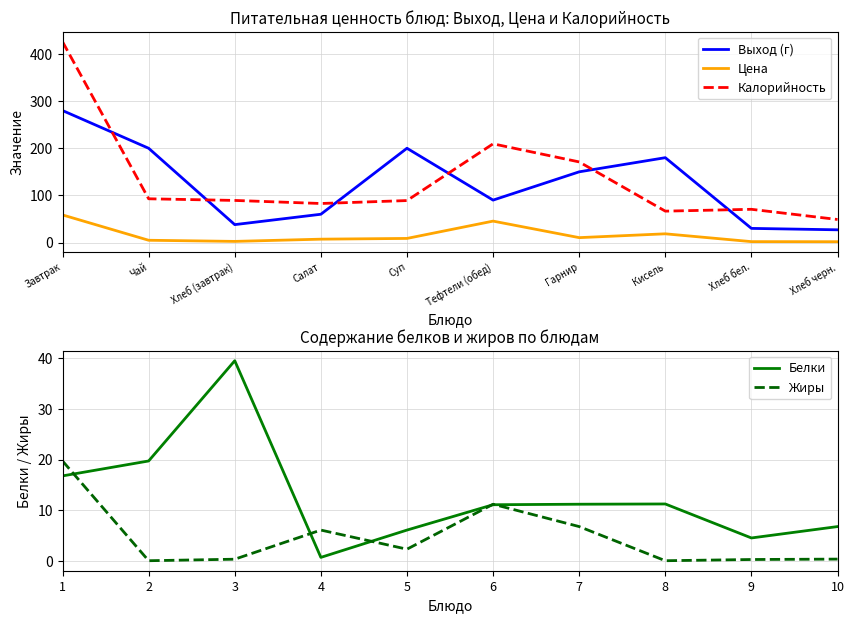

The value of Калорийность at Суп is 89.0. True or false?

True